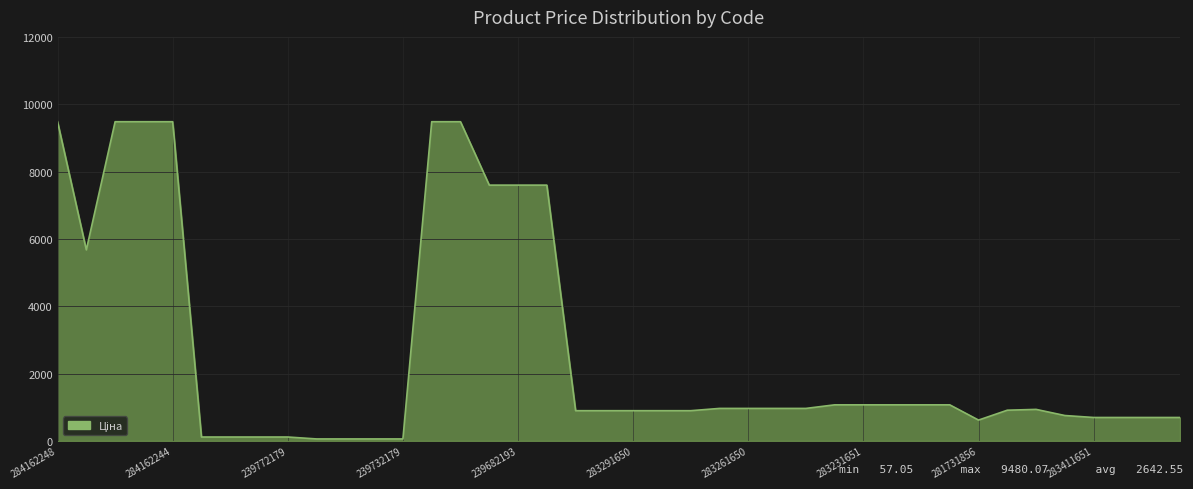

What is the difference between the maximum and minimum values?

9423.0